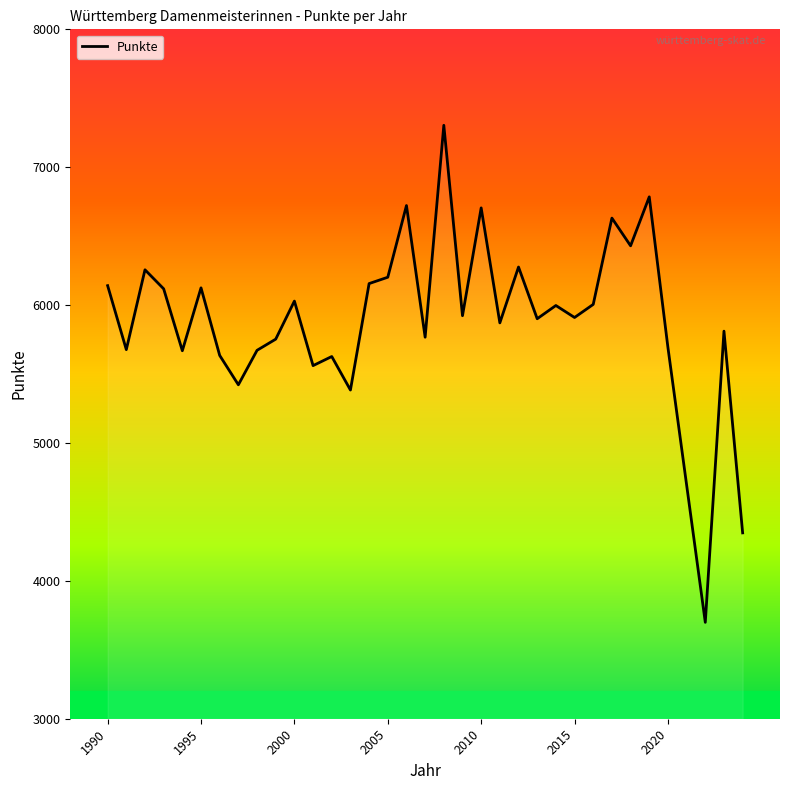

What is the difference between the maximum and minimum values?

3605